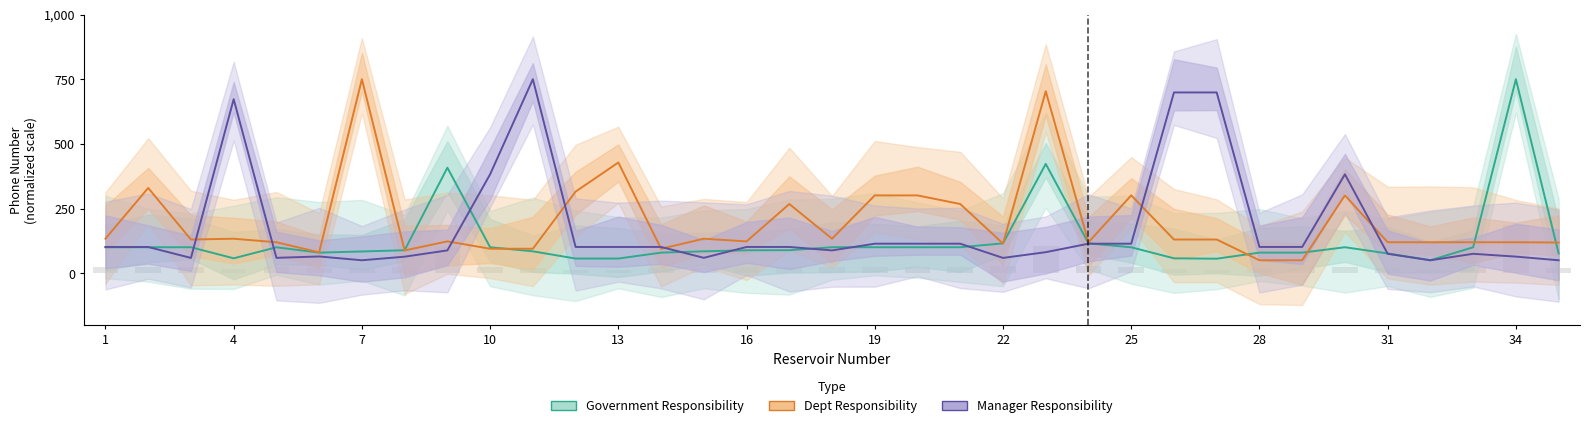

How many values in the Government Responsibility series are below 88?

15